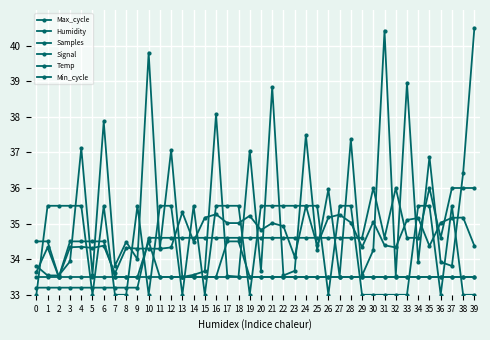

How many lines are shown in the chart?

6